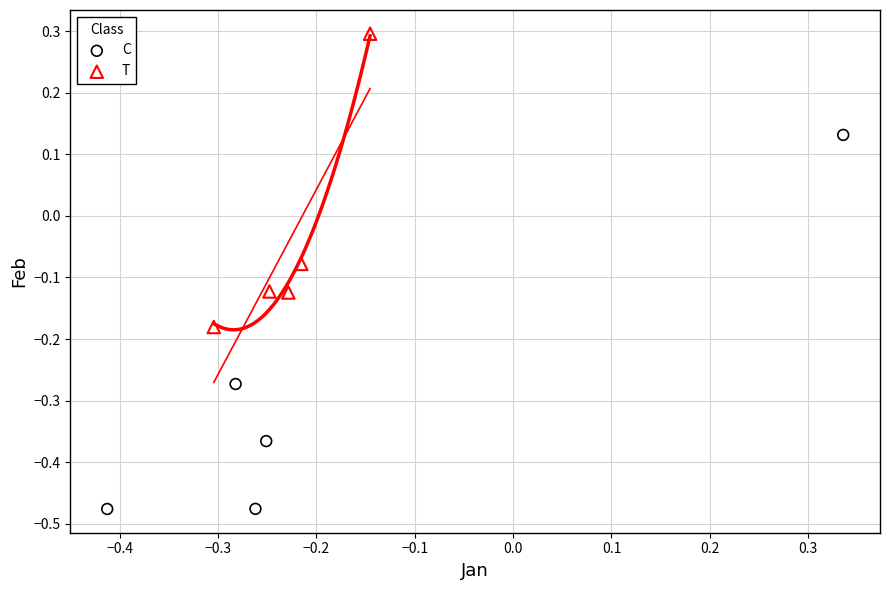

Which series has the largest Y range (max minus min)?

C